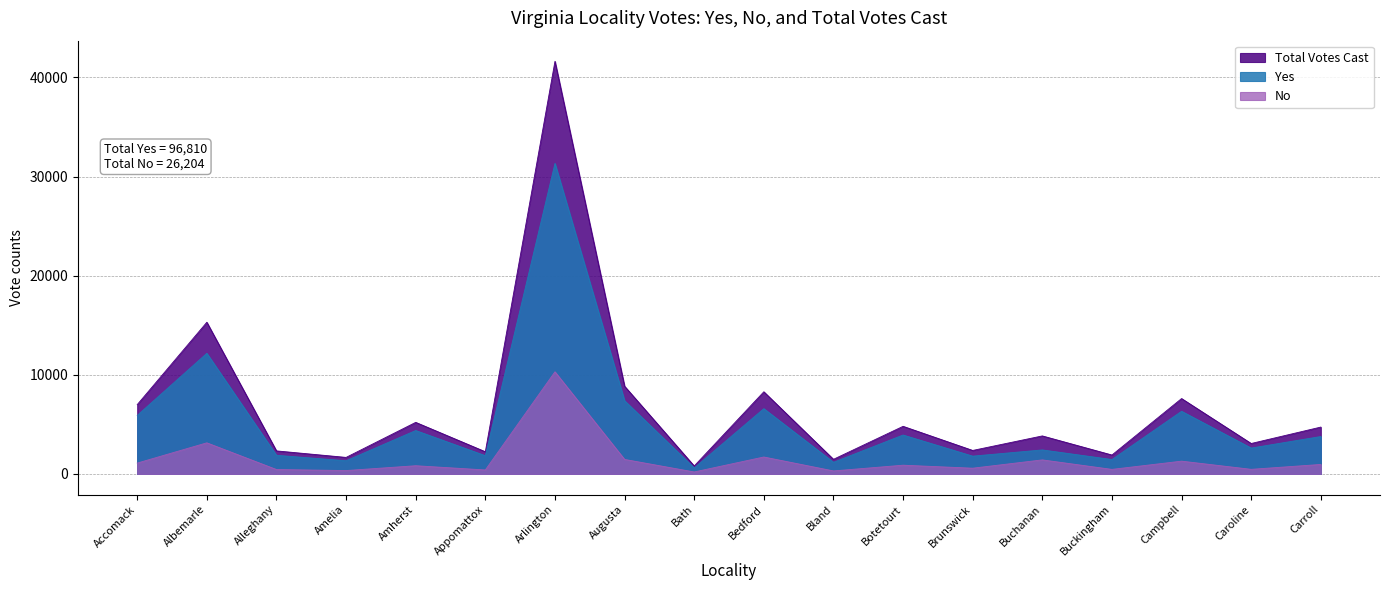

What is the label of the 5th point from the right?

Buchanan